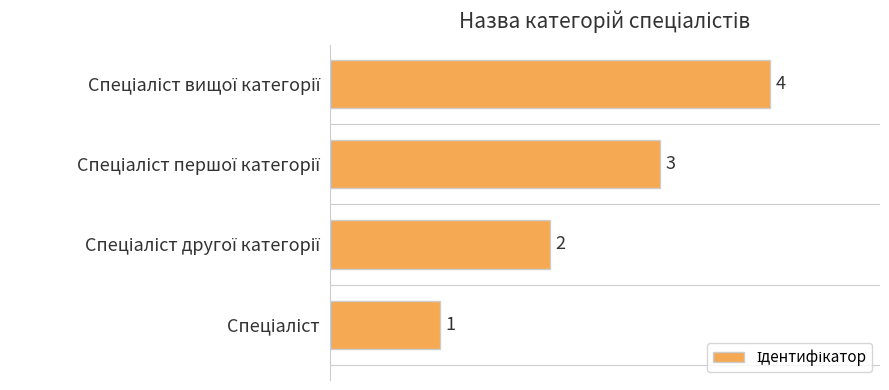

How many values are between 2 and 4?

3